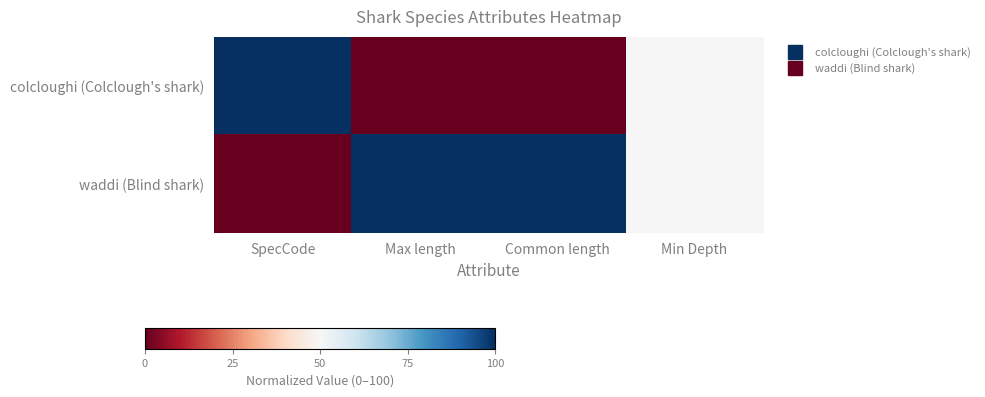

Rank the series by their maximum value, from highest to lowest.

colcloughi (Colclough's shark), waddi (Blind shark)